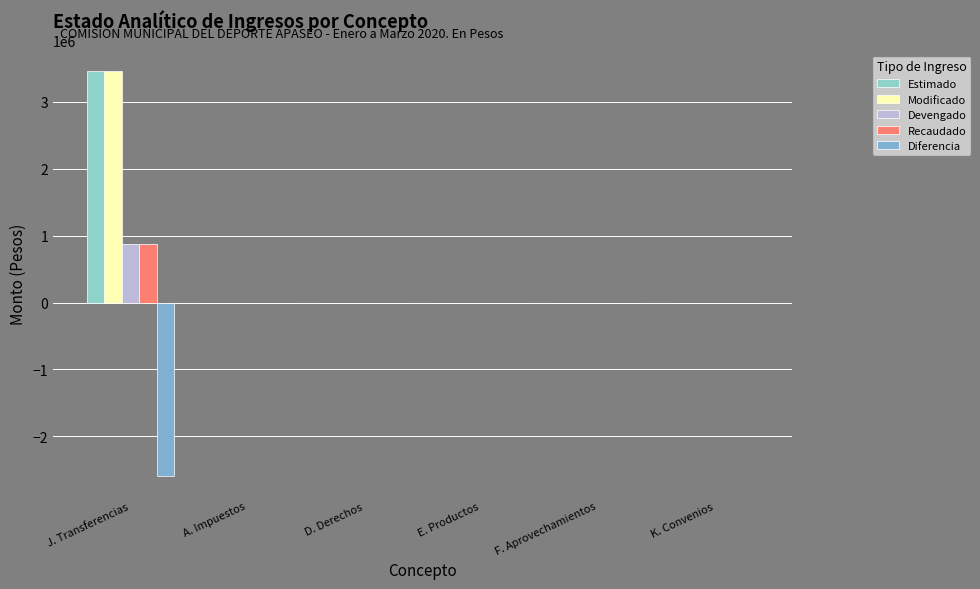

How many values in the Devengado series exceed 0?

1